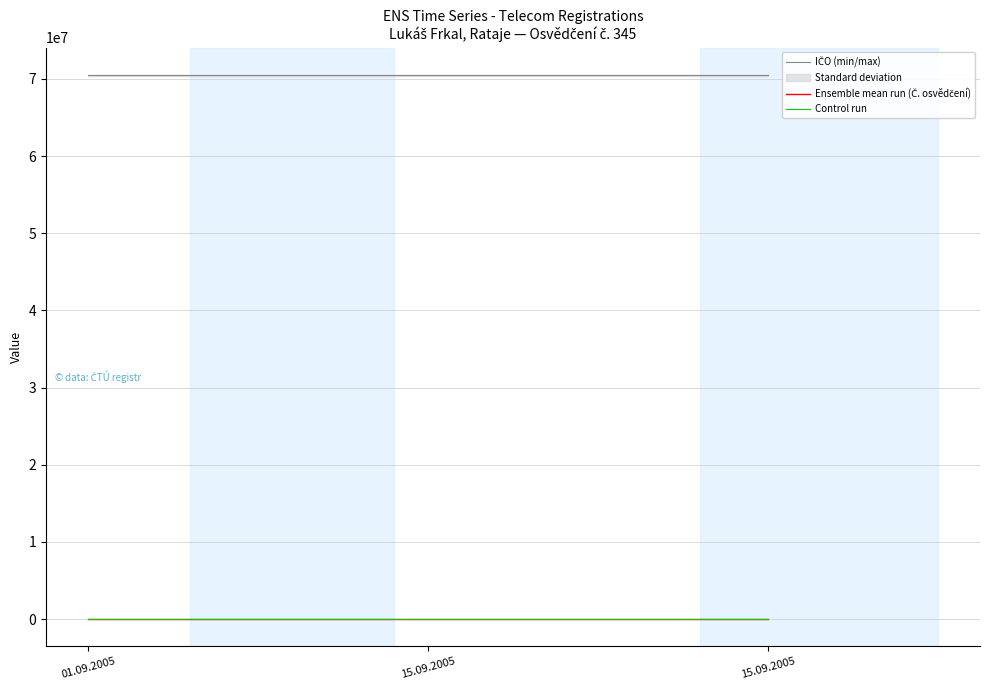

Which category has the lowest value in the Ensemble mean run (Č. osvědčení) series?

01.09.2005